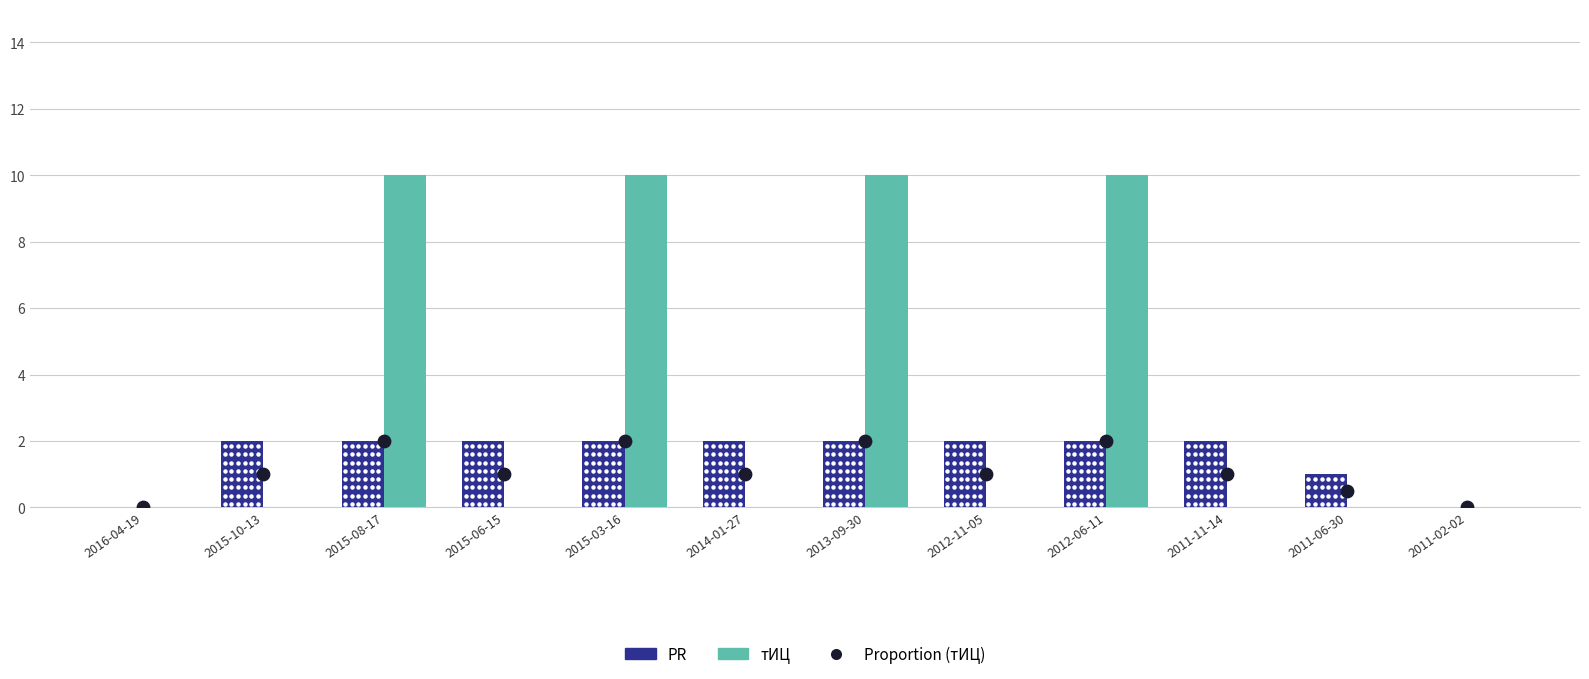

At how many categories does at least one series exceed 7?

4